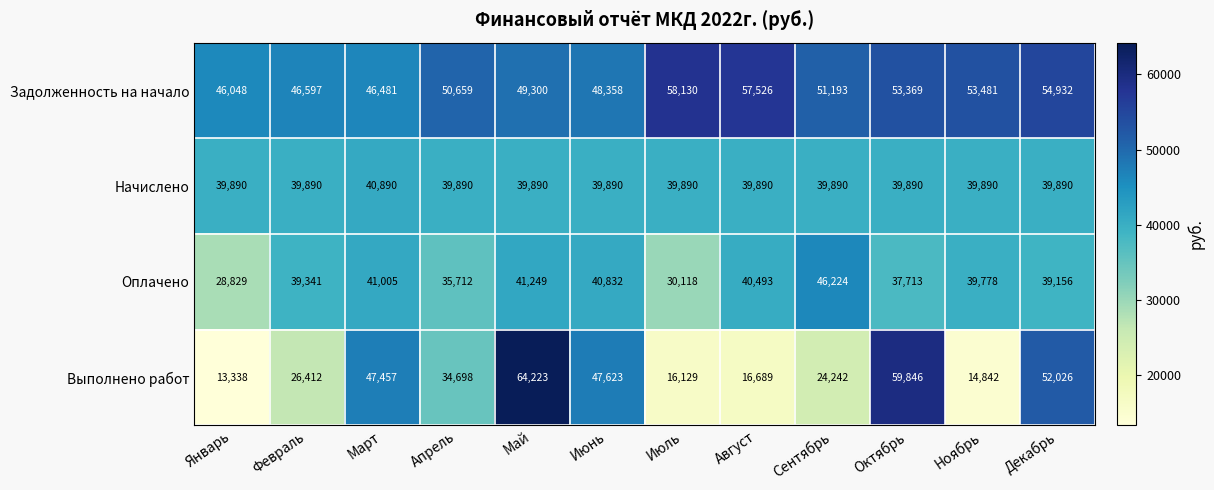

Rank the series by their maximum value, from highest to lowest.

Выполнено работ, Задолженность на начало, Оплачено, Начислено